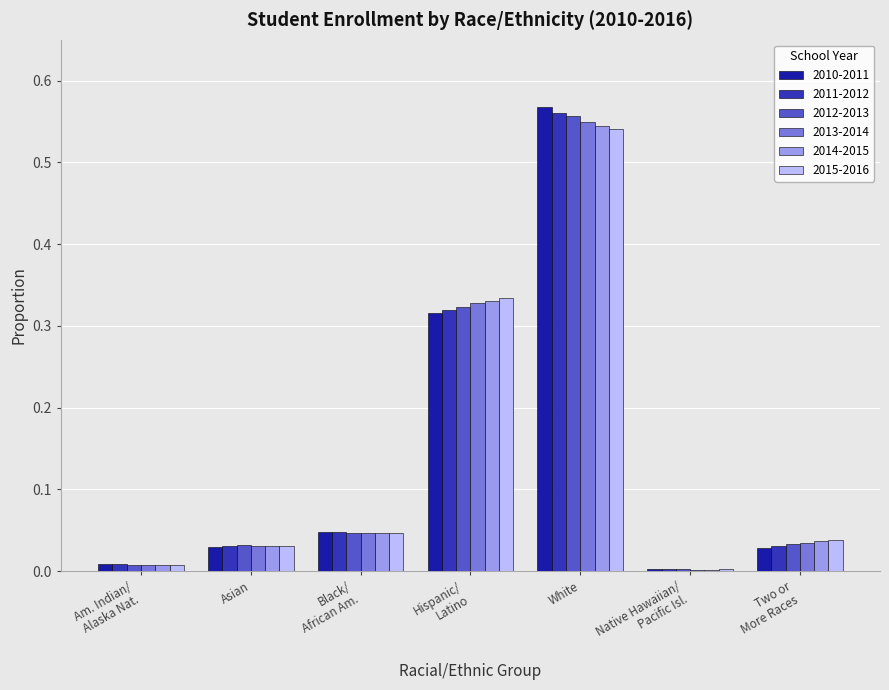

At which category does the chart reach its minimum across all series?

Native Hawaiian/ Pacific Isl.